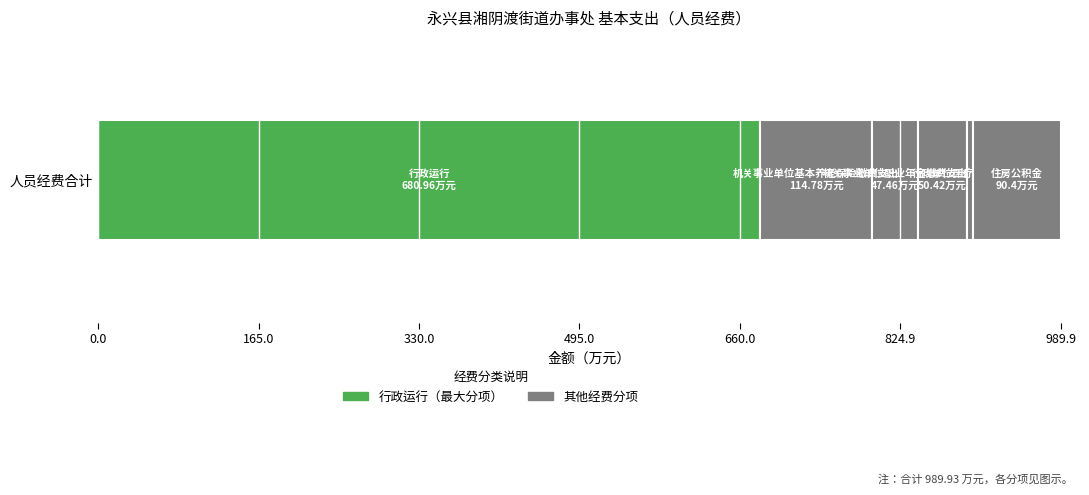

What is the maximum value shown in the chart?

681.0